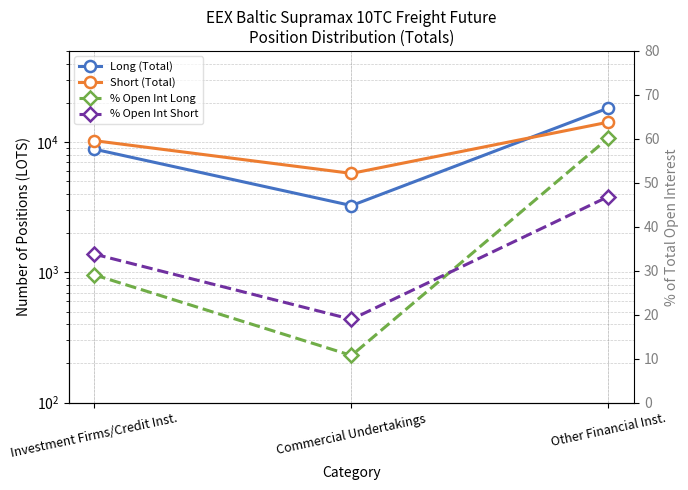

What is the sum of the % Open Int Long values at Investment Firms/Credit Inst. and Commercial Undertakings?

39.8